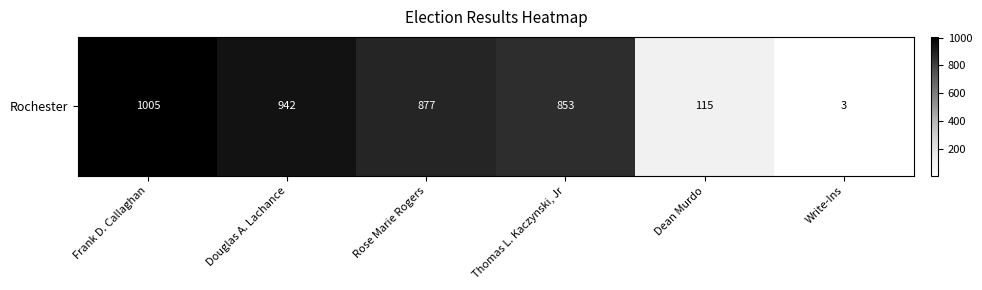

What is the sum of the values at Douglas A. Lachance and Write-Ins?

945